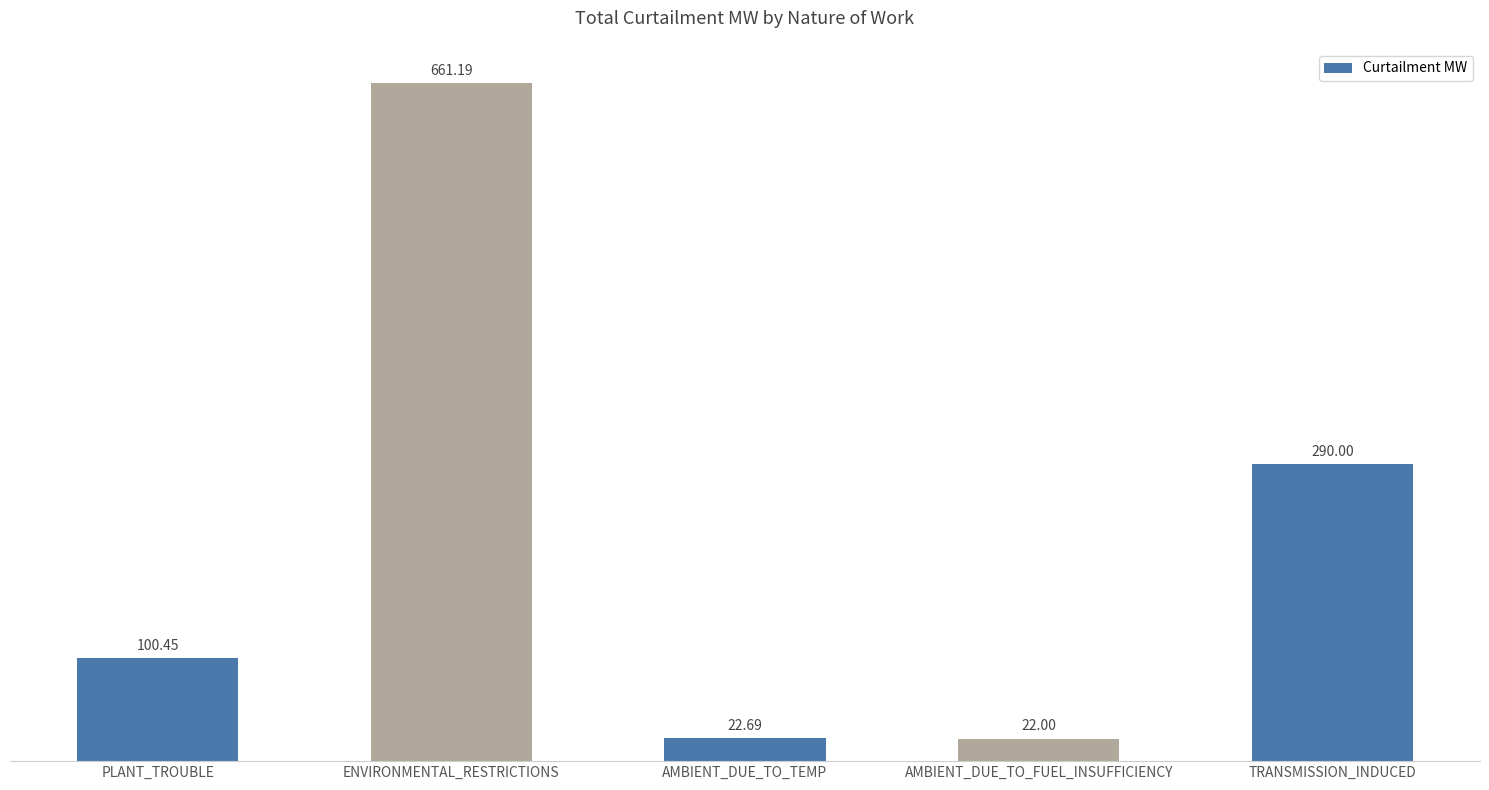

Are the bars grouped side by side (vs. stacked)?

No